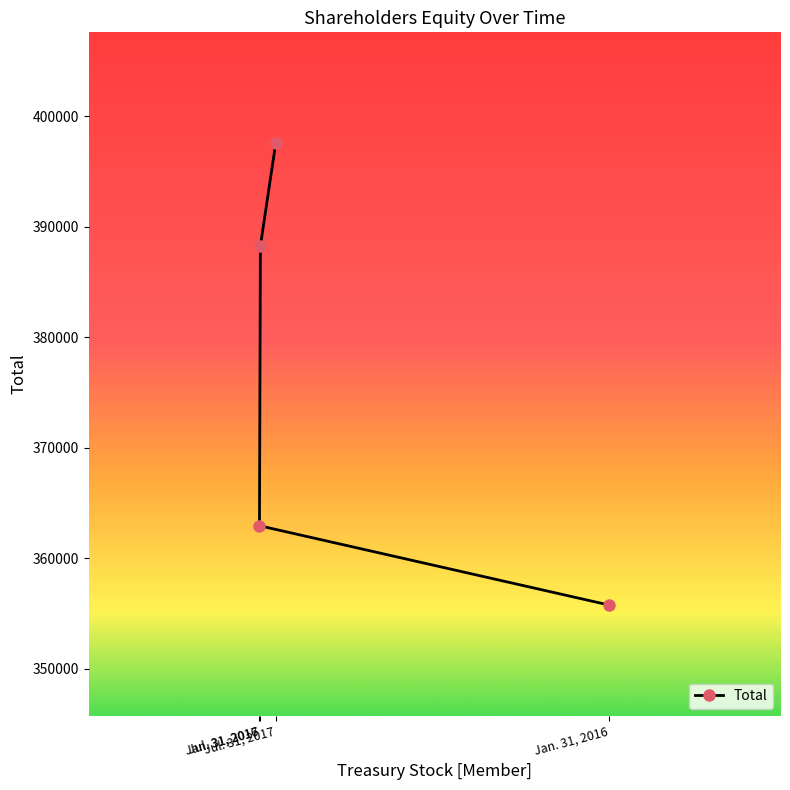

The chart shows a value of 362940 at Jul. 31, 2016. True or false?

True